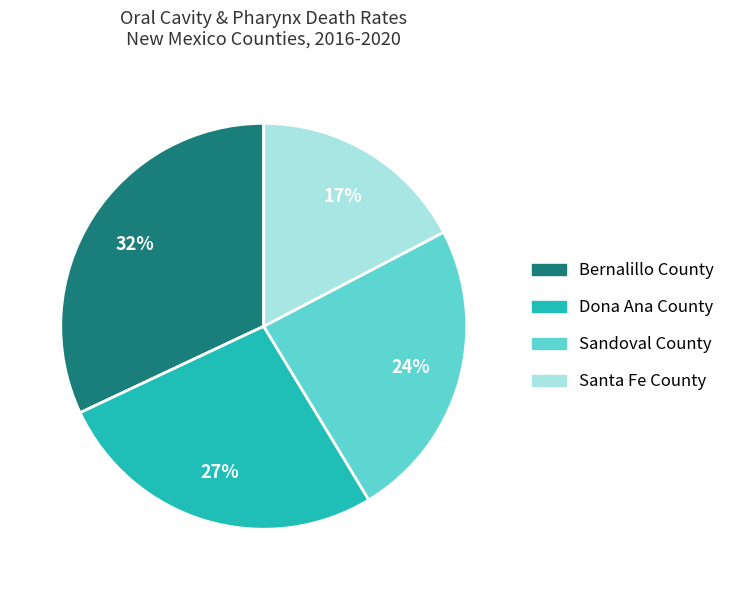

What is the ratio of the value at Sandoval County to the value at Dona Ana County?

0.9